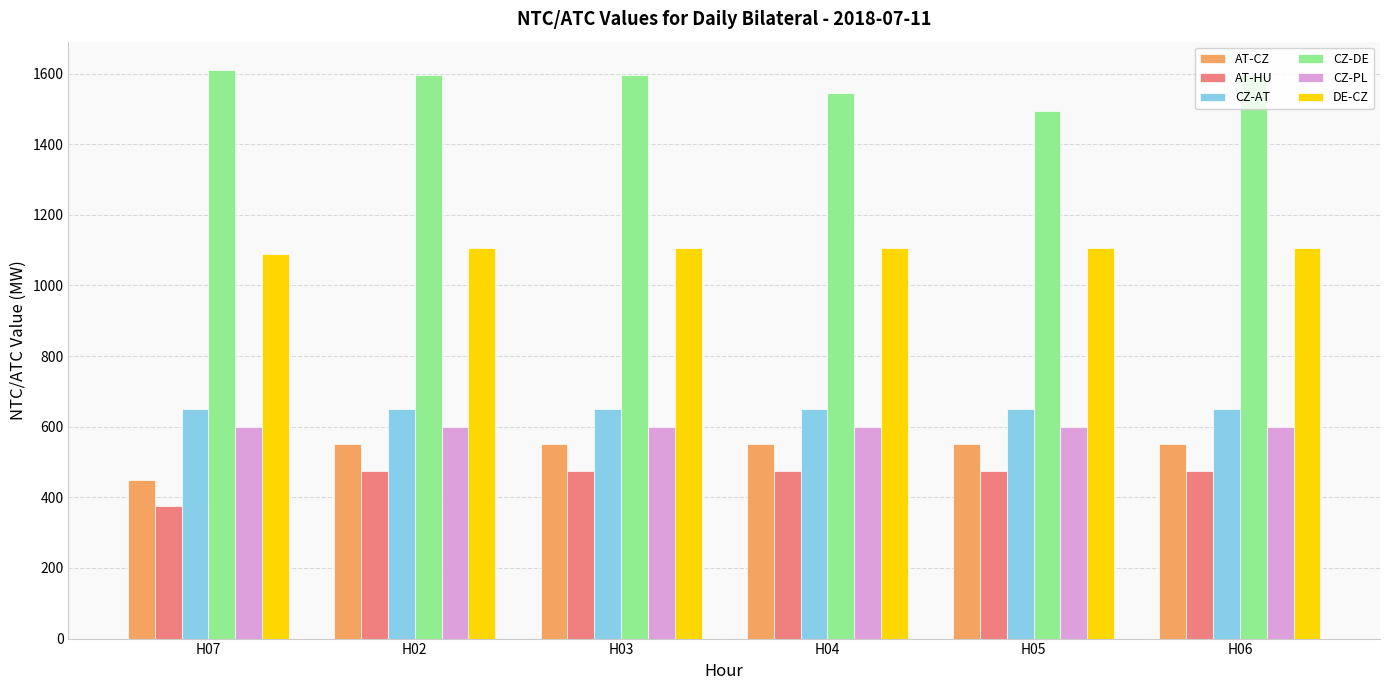

The DE-CZ series shows 1105 at H02. True or false?

True